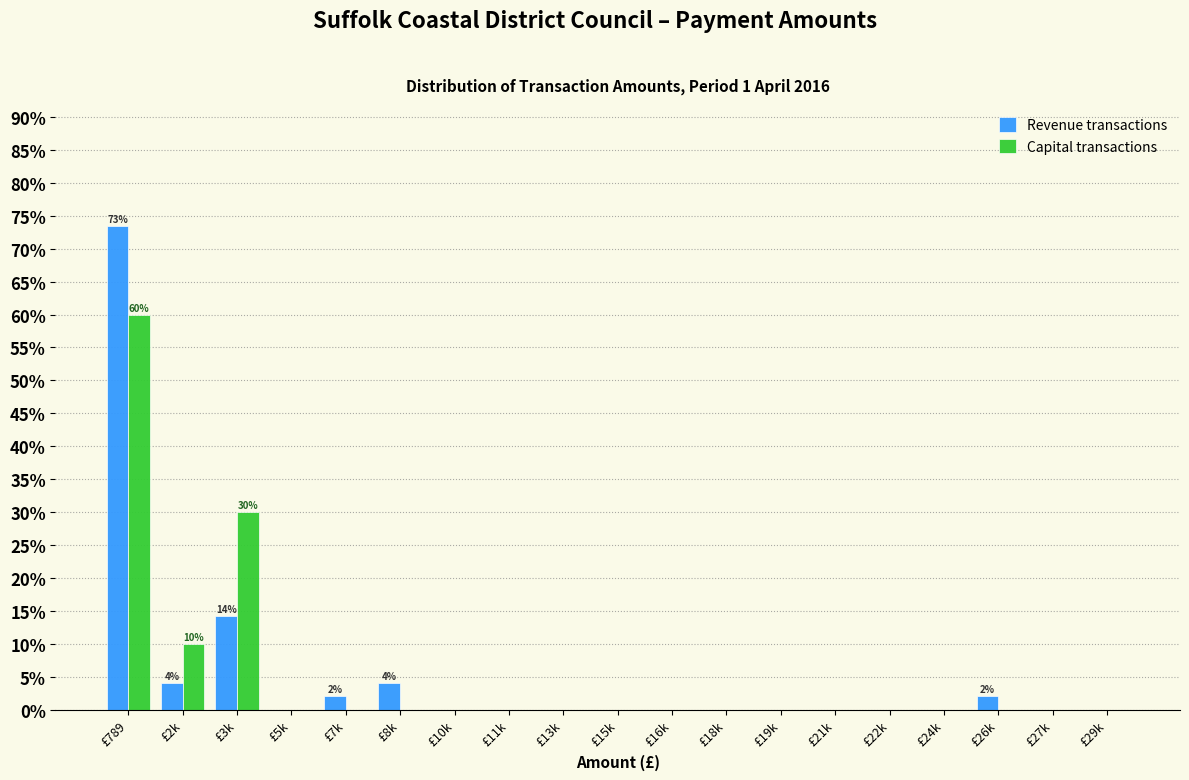

True or false: Capital transactions has a value of 31.3 at £10k.

False